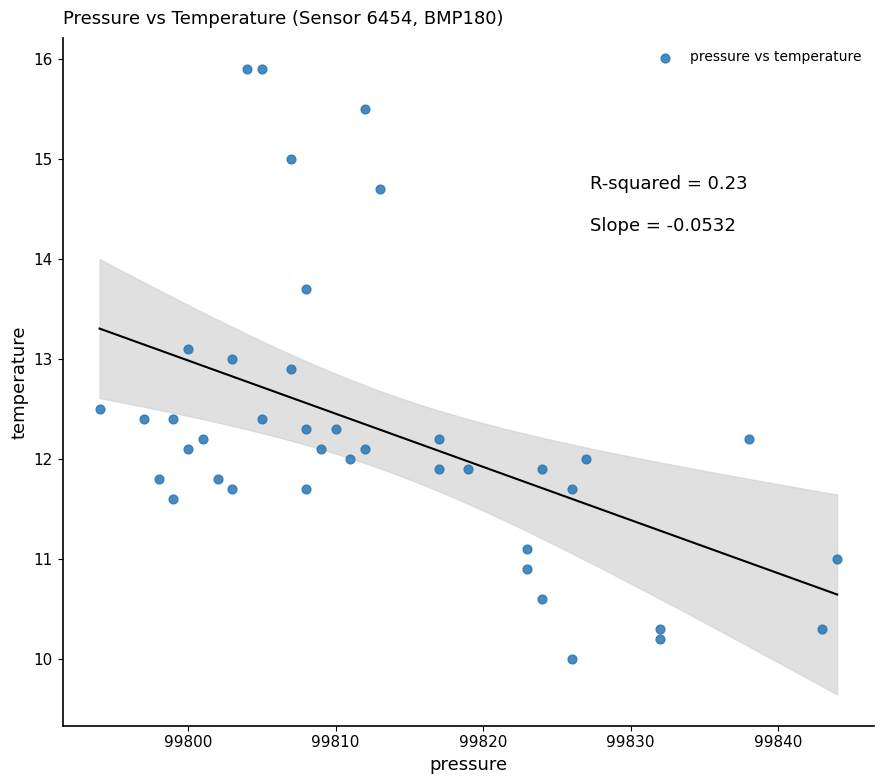

What is the range of Y values (max minus min)?

5.9